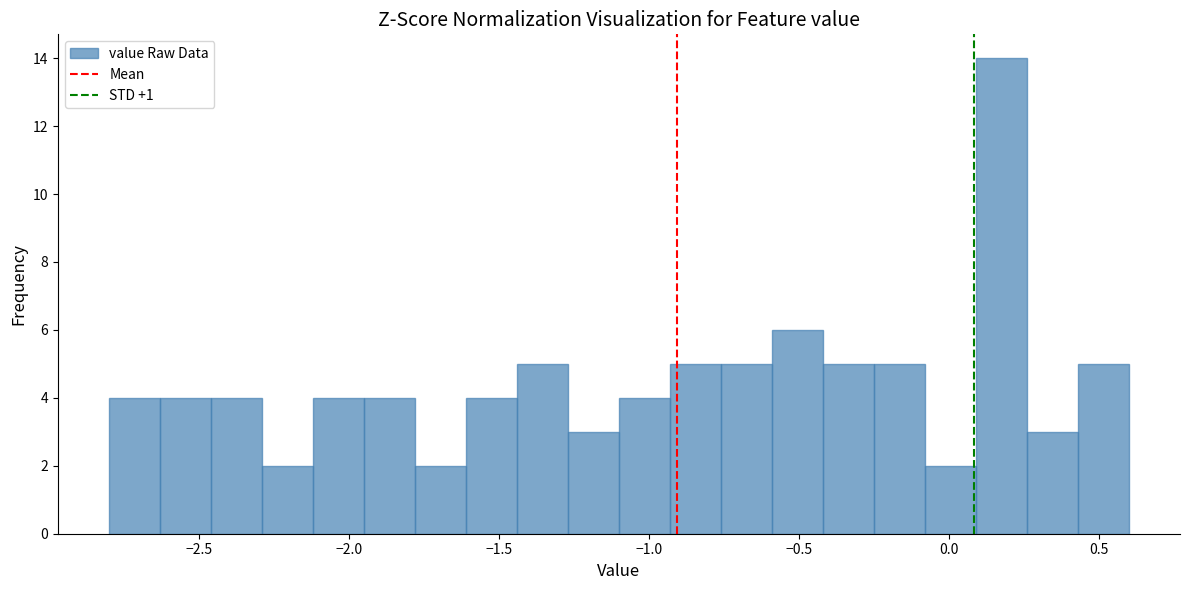

Read against the x-axis, roughly where is the centre of the tallest bar?

0.20